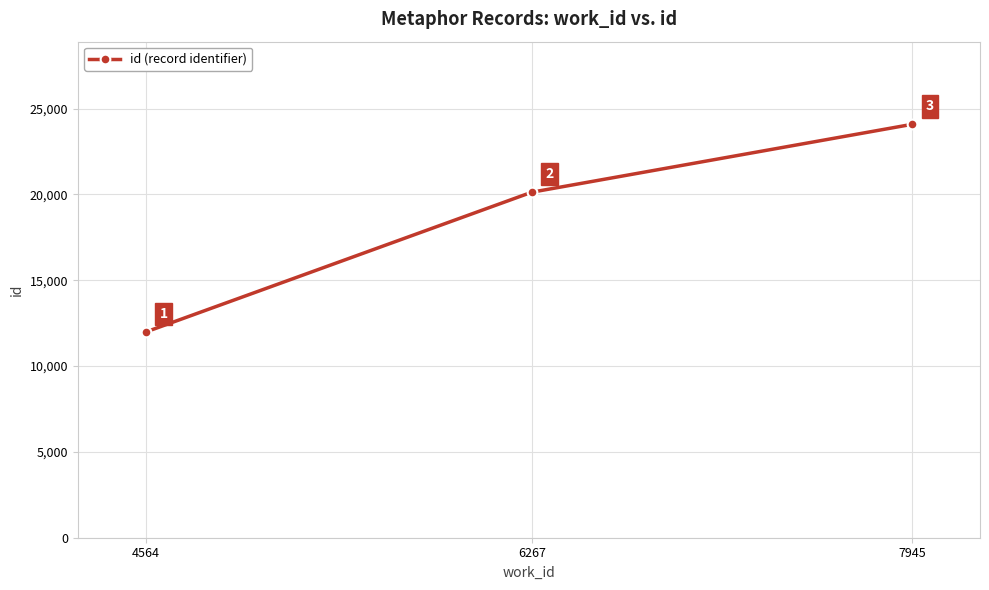

What is the change in value from 4564 to 6267?

+8145